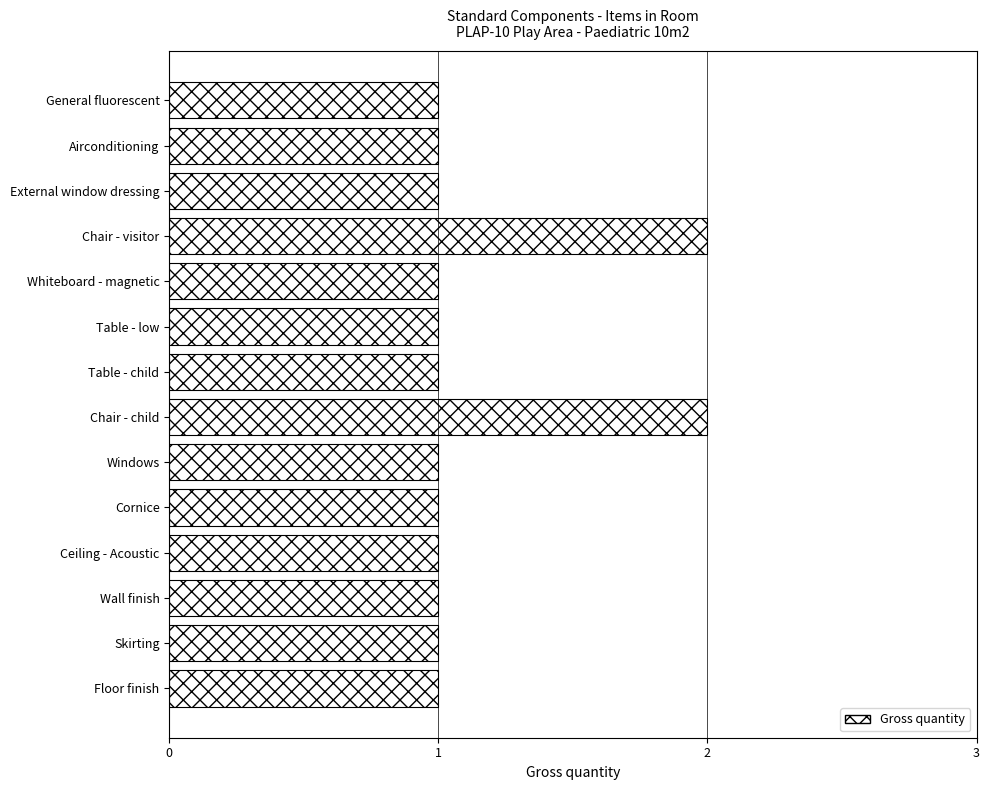

Is it true that the value at Wall finish is 1?

True